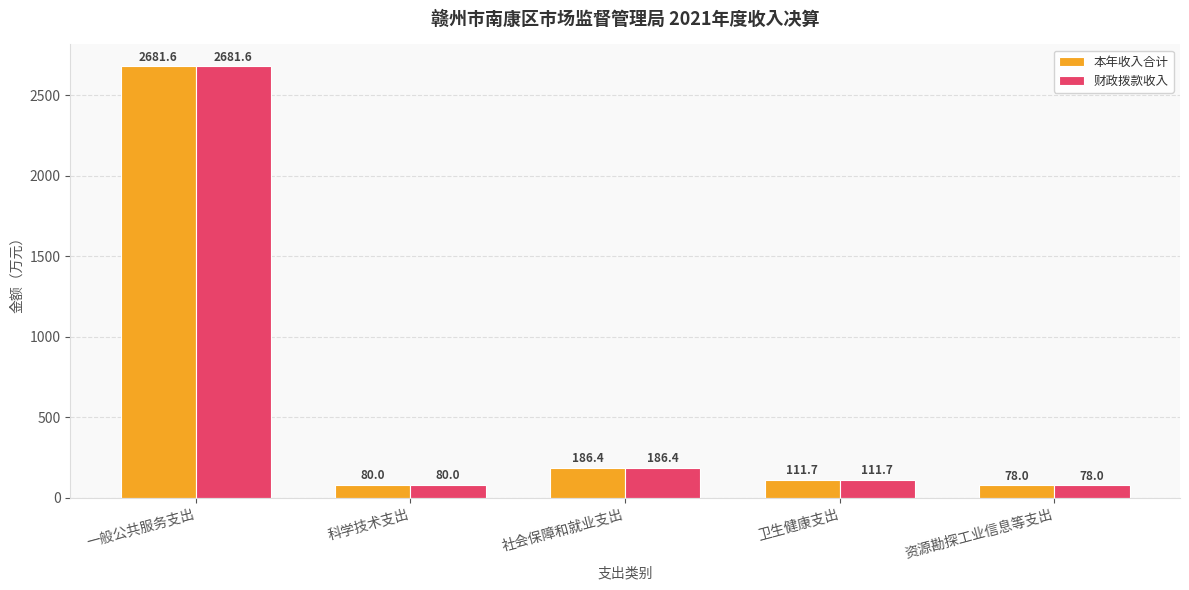

How many groups of bars are there?

5